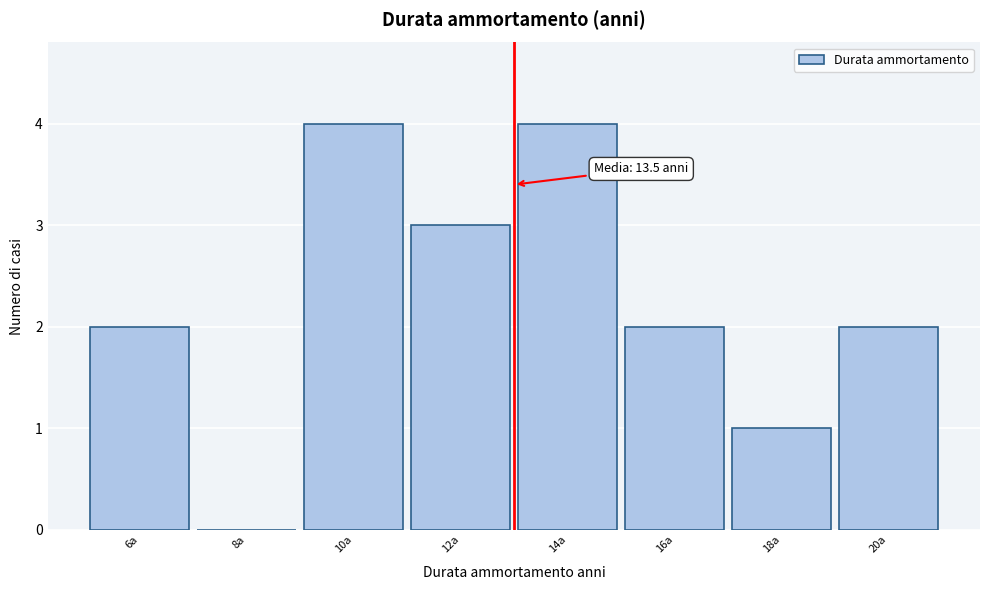

Reading left to right, transcribe all the data shown in this chart.

6a=2	8a=0	10a=4	12a=3	14a=4	16a=2	18a=1	20a=2